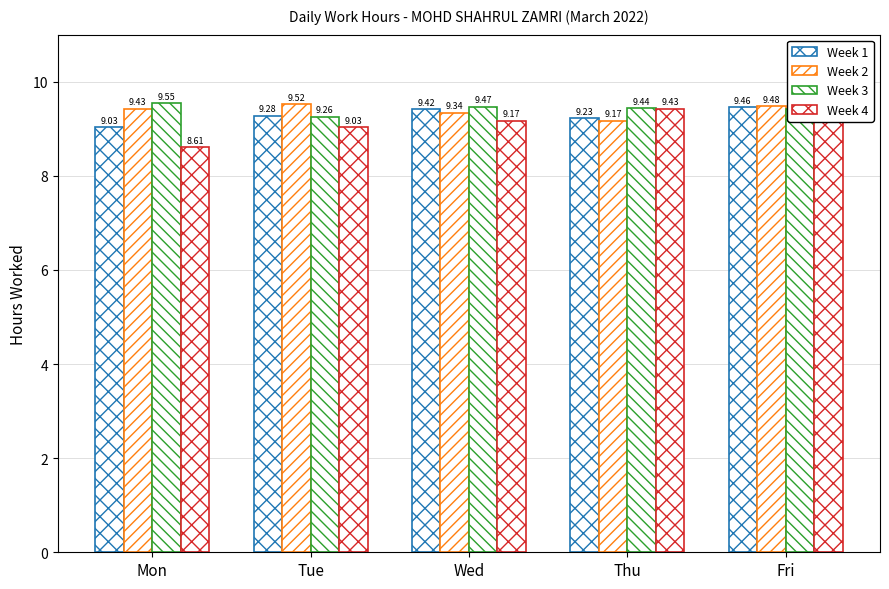

Where is Week 4 nearest to the value 9?

Tue